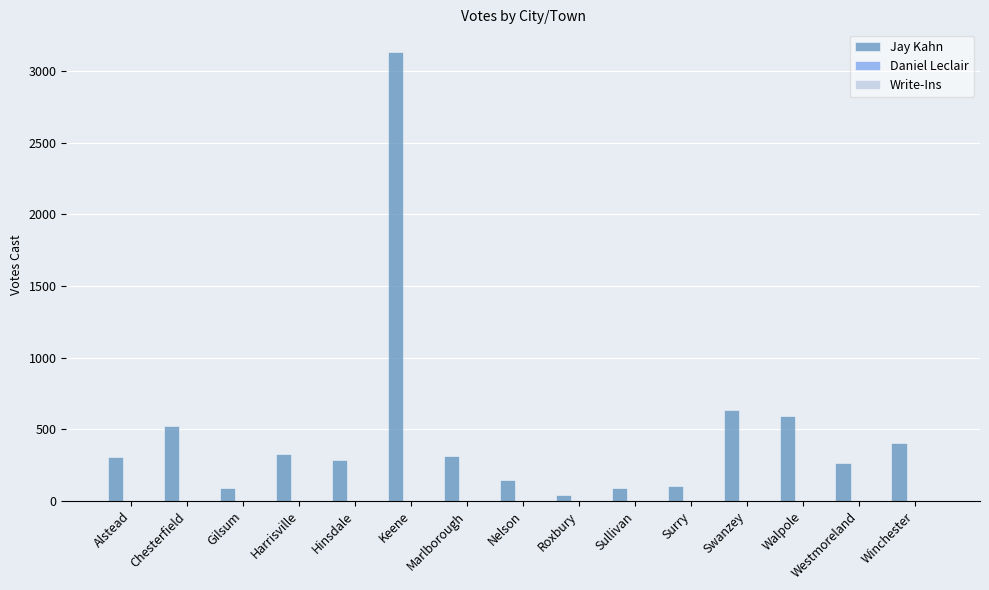

Count the number of data series in this chart.

3